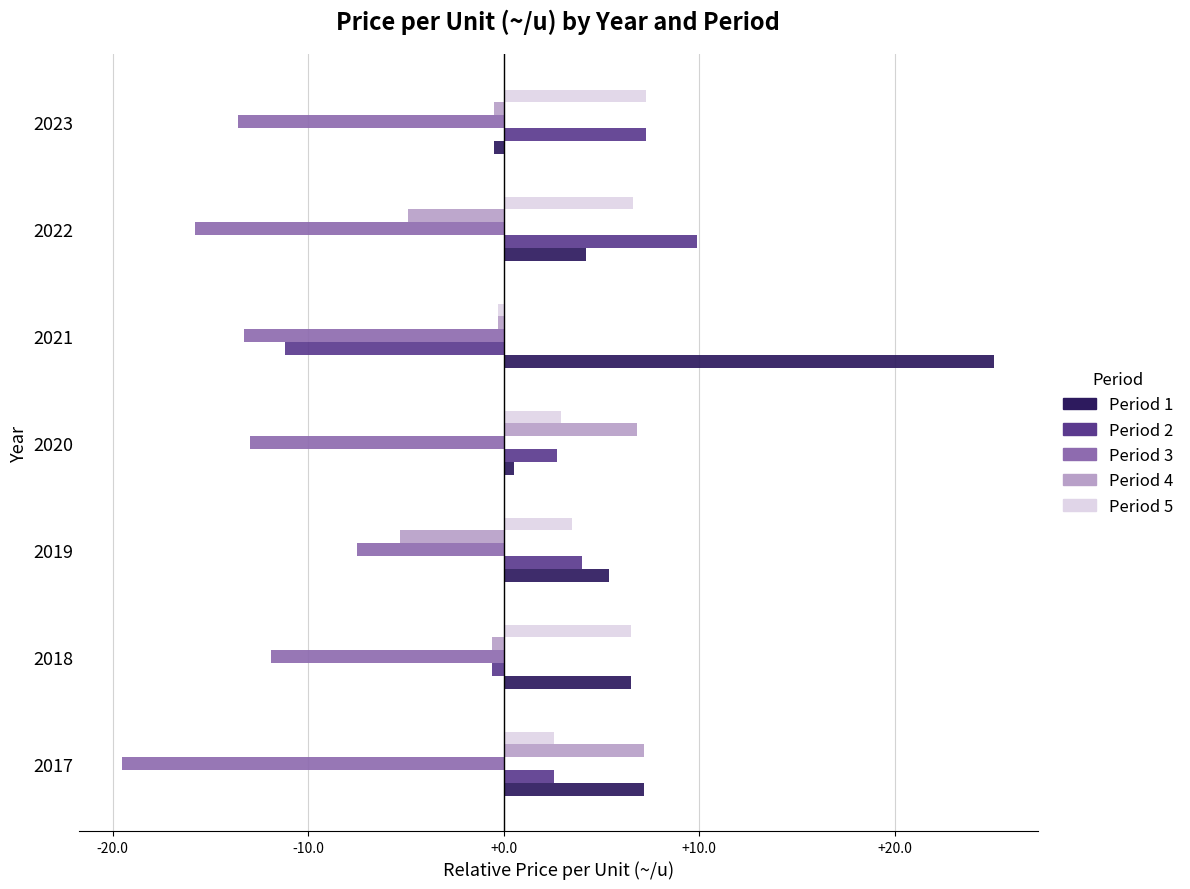

Which series has the largest range (max minus min)?

Period 1